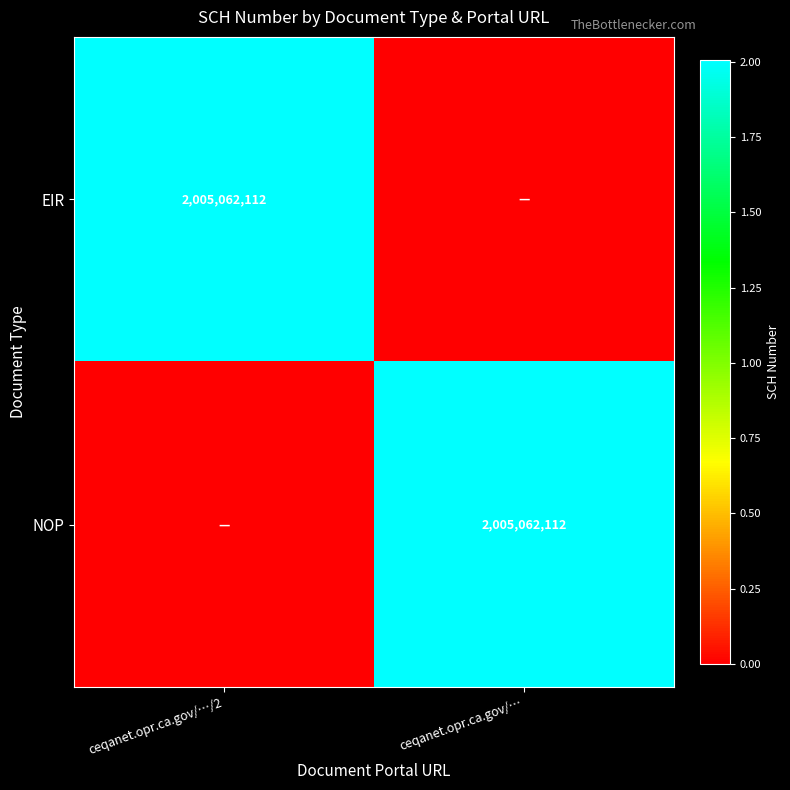

At which category does the chart reach its peak across all series?

ceqanet.opr.ca.gov/…/2